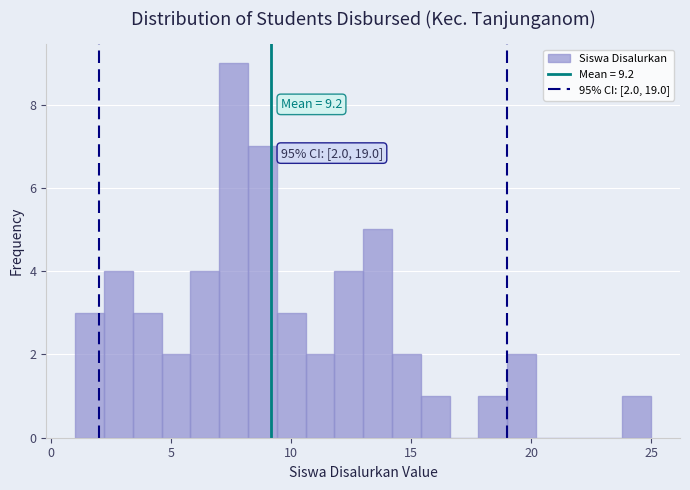

Read against the x-axis, roughly where is the centre of the tallest bar?

7.5